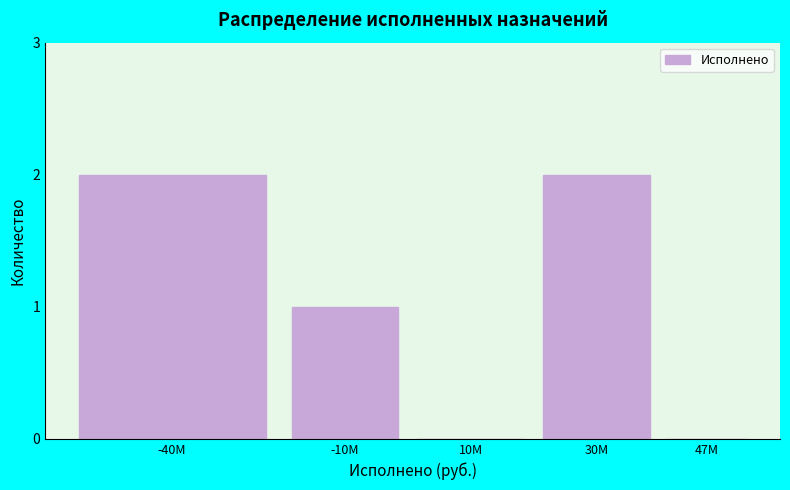

Reading right to left, list all the values displayed in this chart.

47M=0	30M=2	10M=0	-10M=1	-40M=2